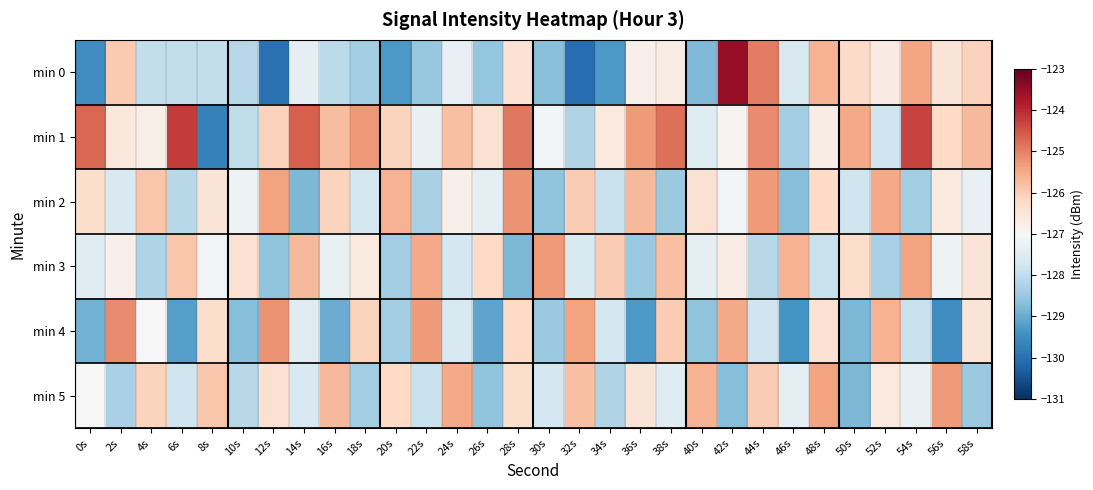

Reading left to right, transcribe all the data shown in this chart.

min 0: 0s=-129.5	2s=-126.0	4s=-128.0	6s=-128.0	8s=-128.0	10s=-128.1	12s=-130.0	14s=-127.4	16s=-128.1	18s=-128.4	20s=-129.3	22s=-128.5	24s=-127.3	26s=-128.5	28s=-126.4	30s=-128.7	32s=-130.0	34s=-129.3	36s=-126.8	38s=-126.7	40s=-128.8	42s=-123.5	44s=-124.9	46s=-127.6	48s=-125.6	50s=-126.2	52s=-126.7	54s=-125.4	56s=-126.5	58s=-126.1
min 1: 0s=-124.7	2s=-126.6	4s=-126.8	6s=-124.2	8s=-129.7	10s=-128.0	12s=-126.1	14s=-124.6	16s=-125.8	18s=-125.3	20s=-126.1	22s=-127.3	24s=-125.8	26s=-126.4	28s=-124.9	30s=-127.1	32s=-128.2	34s=-126.6	36s=-125.3	38s=-124.8	40s=-127.5	42s=-126.9	44s=-125.1	46s=-128.4	48s=-126.7	50s=-125.5	52s=-127.8	54s=-124.3	56s=-126.2	58s=-125.7
min 2: 0s=-126.3	2s=-127.6	4s=-125.9	6s=-128.1	8s=-126.5	10s=-127.2	12s=-125.4	14s=-128.8	16s=-126.1	18s=-127.7	20s=-125.6	22s=-128.3	24s=-126.8	26s=-127.4	28s=-125.2	30s=-128.6	32s=-126.0	34s=-127.9	36s=-125.7	38s=-128.5	40s=-126.4	42s=-127.1	44s=-125.3	46s=-128.7	48s=-126.2	50s=-127.8	52s=-125.5	54s=-128.4	56s=-126.6	58s=-127.3
min 3: 0s=-127.5	2s=-126.8	4s=-128.2	6s=-125.9	8s=-127.1	10s=-126.4	12s=-128.6	14s=-125.7	16s=-127.3	18s=-126.6	20s=-128.4	22s=-125.5	24s=-127.7	26s=-126.2	28s=-128.8	30s=-125.3	32s=-127.6	34s=-126.0	36s=-128.5	38s=-125.8	40s=-127.4	42s=-126.7	44s=-128.1	46s=-125.6	48s=-127.9	50s=-126.3	52s=-128.3	54s=-125.4	56s=-127.2	58s=-126.5
min 4: 0s=-128.9	2s=-125.1	4s=-127.0	6s=-129.2	8s=-126.3	10s=-128.7	12s=-125.2	14s=-127.5	16s=-129.0	18s=-126.1	20s=-128.4	22s=-125.3	24s=-127.6	26s=-129.1	28s=-126.2	30s=-128.5	32s=-125.4	34s=-127.7	36s=-129.3	38s=-126.0	40s=-128.6	42s=-125.5	44s=-127.8	46s=-129.4	48s=-126.4	50s=-128.8	52s=-125.6	54s=-127.9	56s=-129.5	58s=-126.5
min 5: 0s=-127.0	2s=-128.3	4s=-126.1	6s=-127.8	8s=-125.9	10s=-128.1	12s=-126.4	14s=-127.6	16s=-125.7	18s=-128.4	20s=-126.2	22s=-127.9	24s=-125.5	26s=-128.6	28s=-126.3	30s=-127.7	32s=-125.8	34s=-128.2	36s=-126.5	38s=-127.5	40s=-125.6	42s=-128.7	44s=-126.0	46s=-127.4	48s=-125.4	50s=-128.8	52s=-126.6	54s=-127.3	56s=-125.3	58s=-128.5